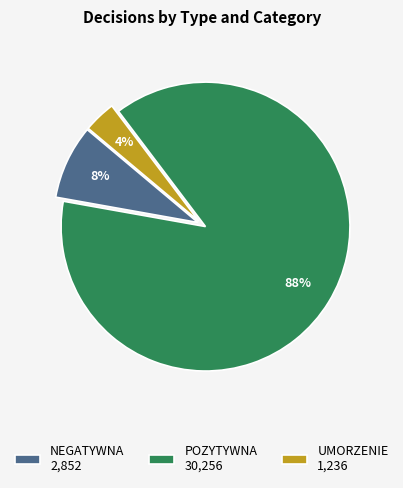

Is the sum of UMORZENIE 1,236 and NEGATYWNA 2,852 greater than half?

No